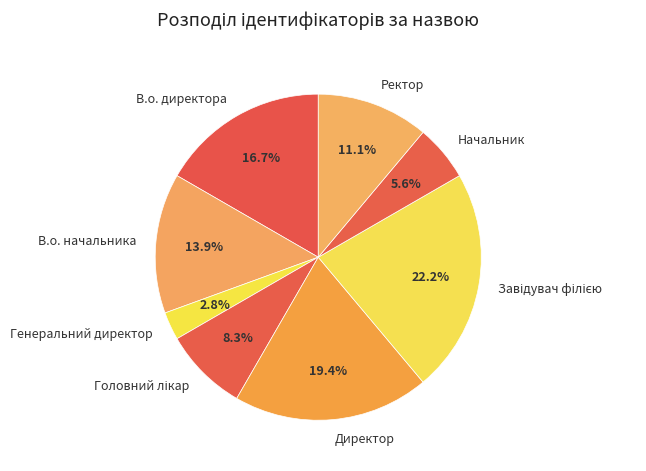

What percentage is the В.о. начальника slice, to the nearest percent?

14%